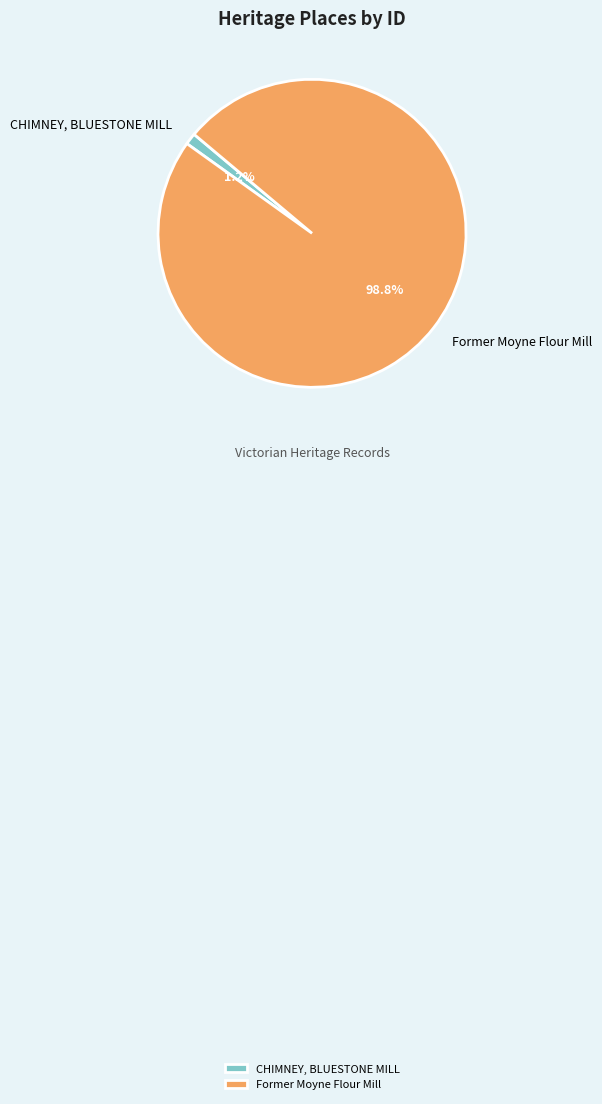

How many slices are in this pie chart?

2